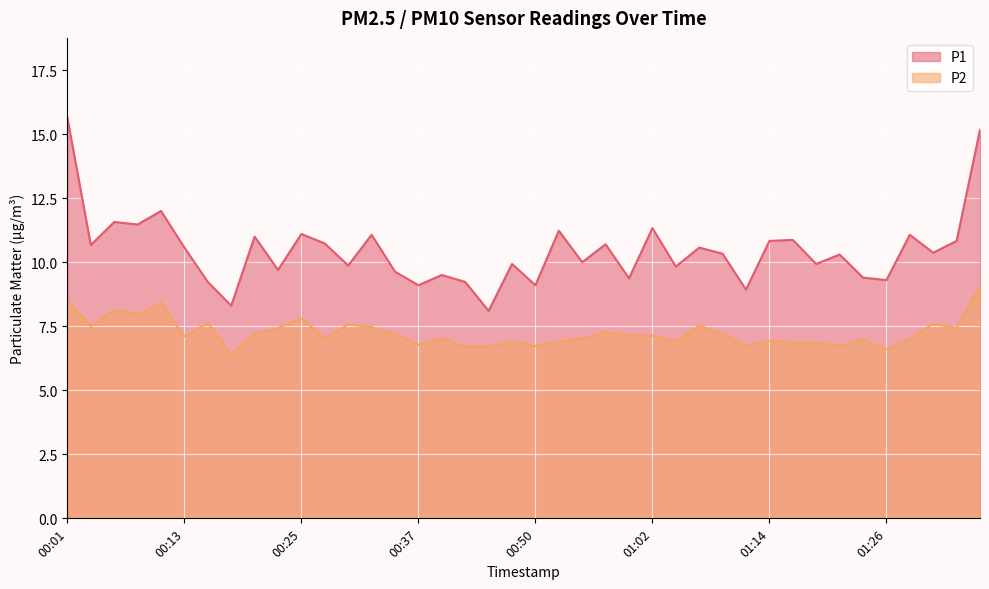

At which category does P1 reach its first local valley?

00:03